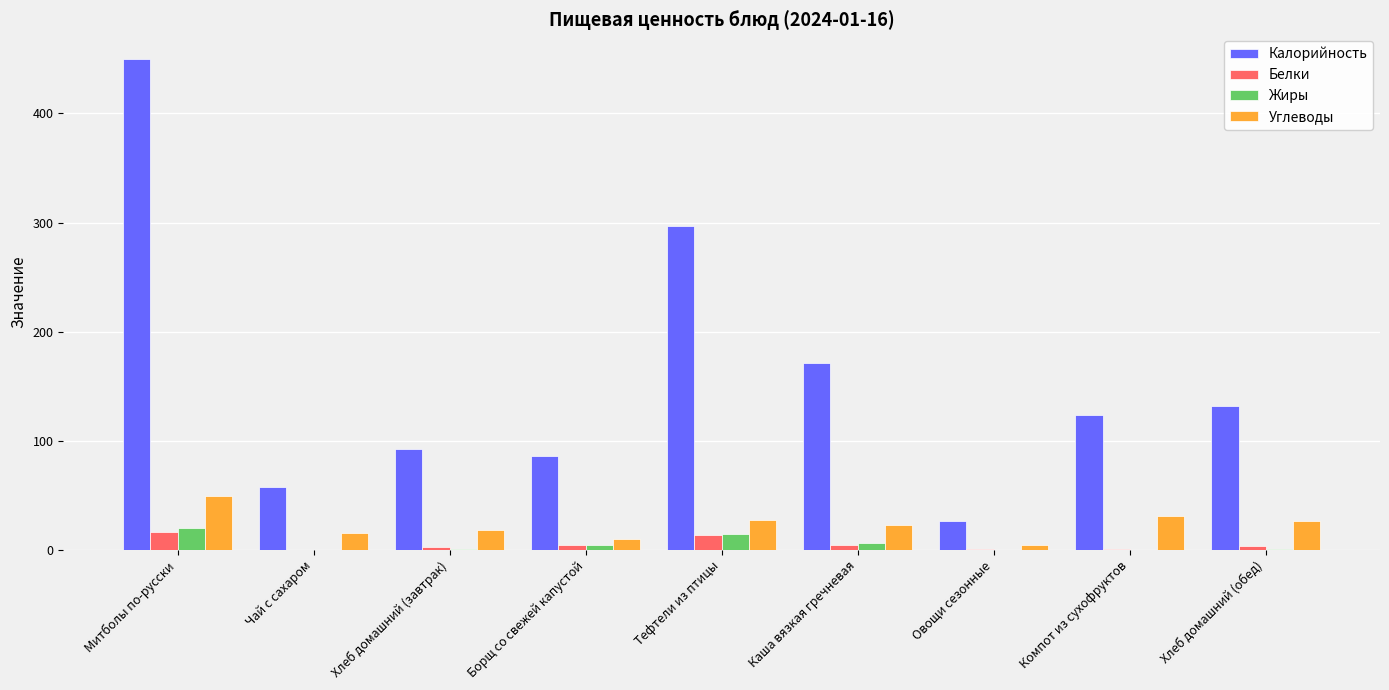

True or false: Жиры has a value of 0.0 at Чай с сахаром.

True